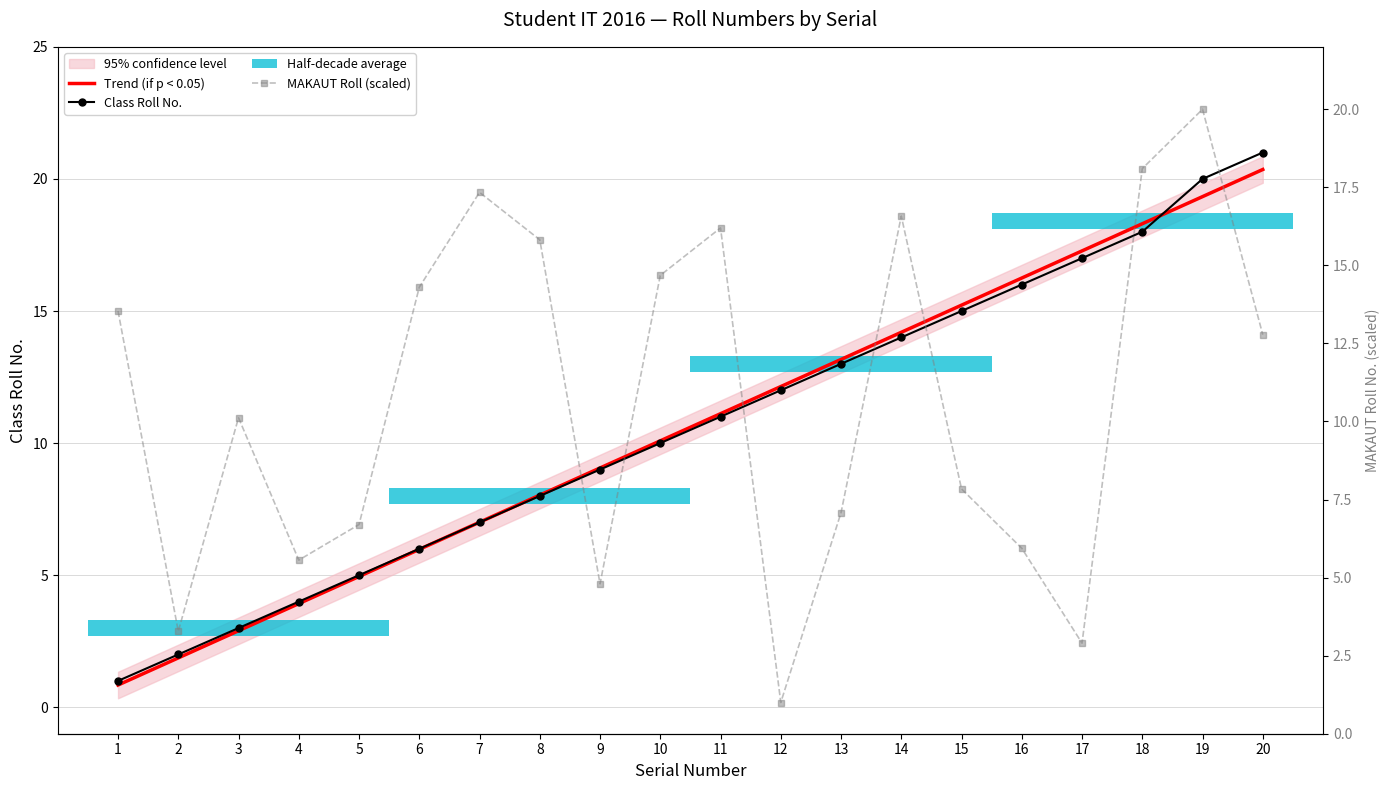

How many categories are shown in the chart?

20